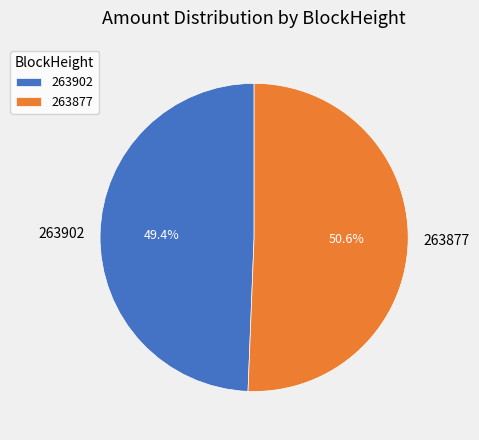

Which slice is the smallest?

263902